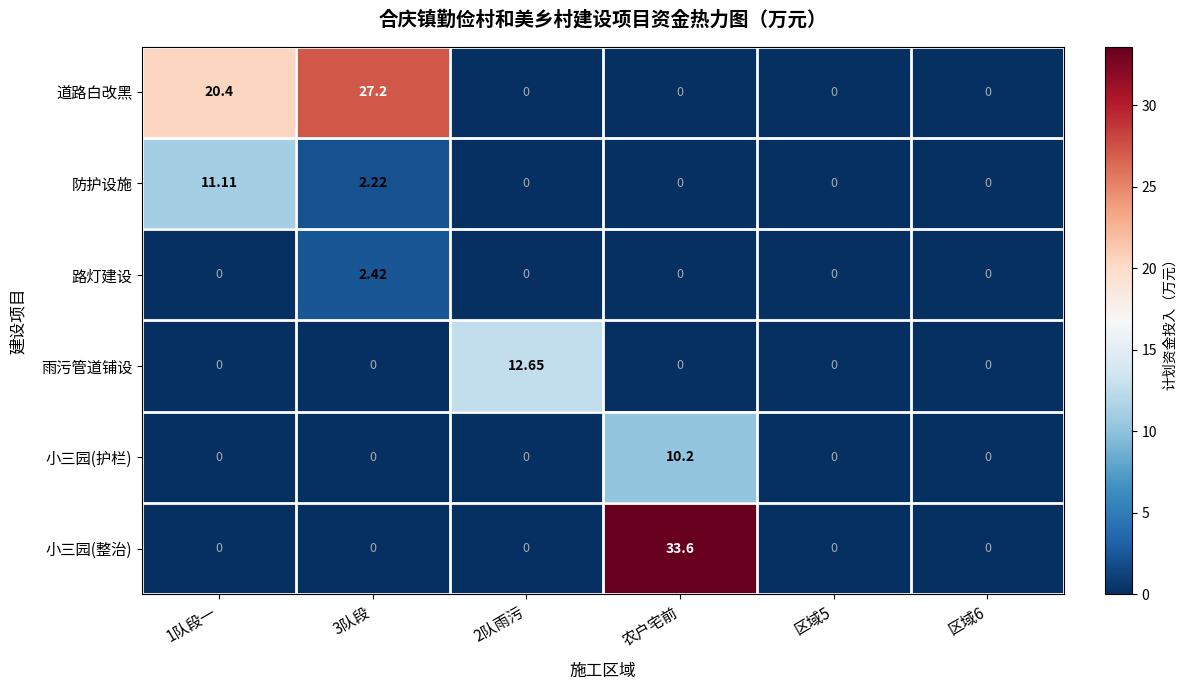

How many data points does each series have?

6